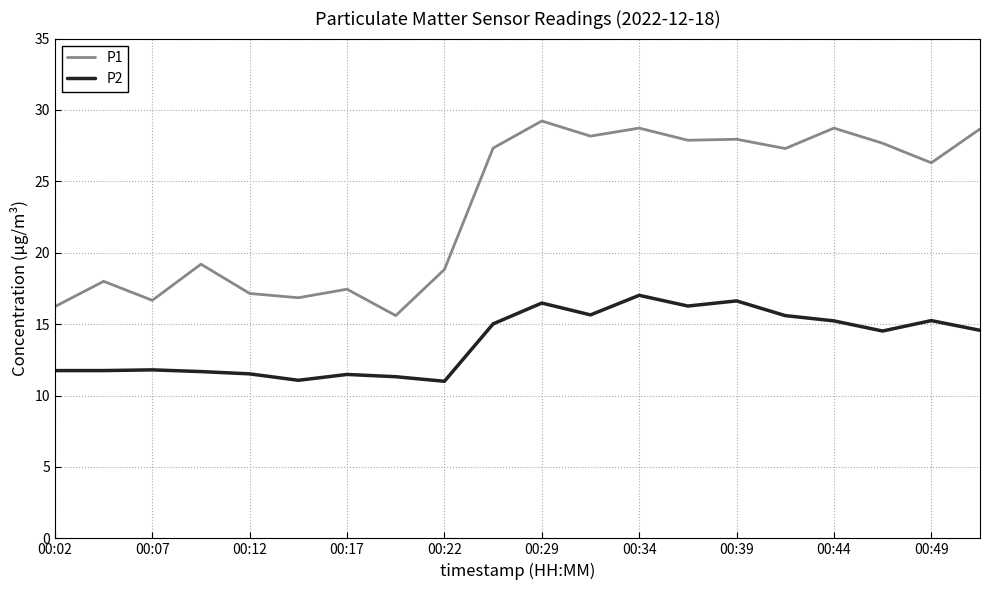

What is the maximum value for P2?

17.0